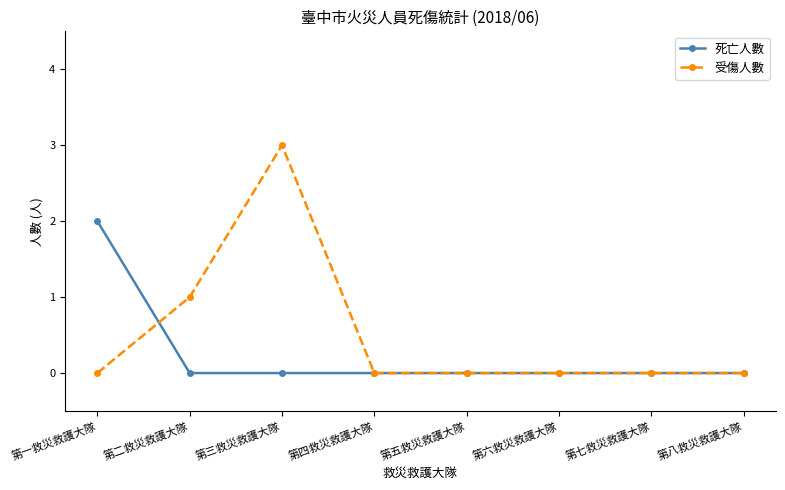

Which series has the largest range (max minus min)?

受傷人數